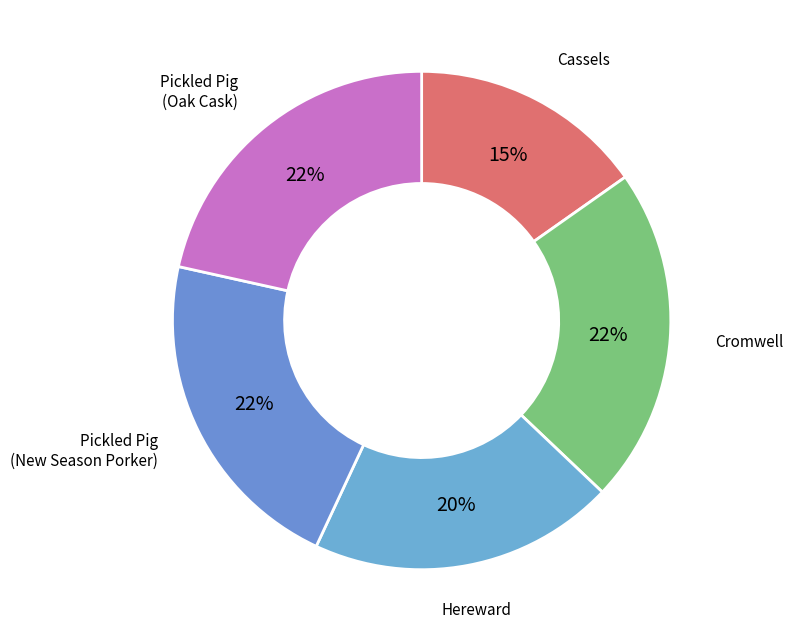

How many segments does this pie chart have?

5